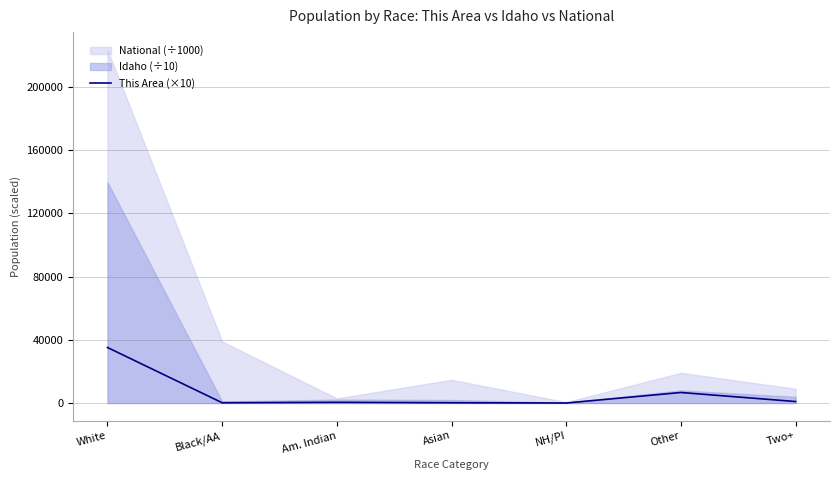

Rank the categories by value from lowest to highest.

NH/PI, Black/AA, Asian, Am. Indian, Two+, Other, White